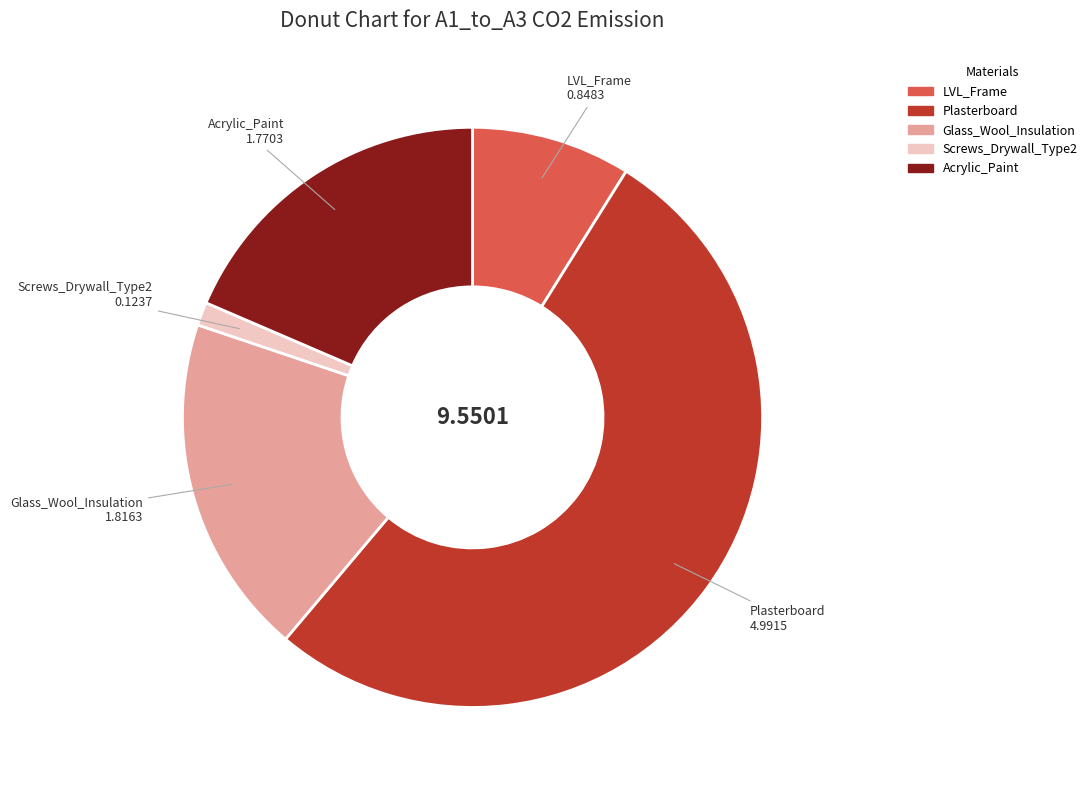

Is it true that Acrylic_Paint is 19% of the pie?

True